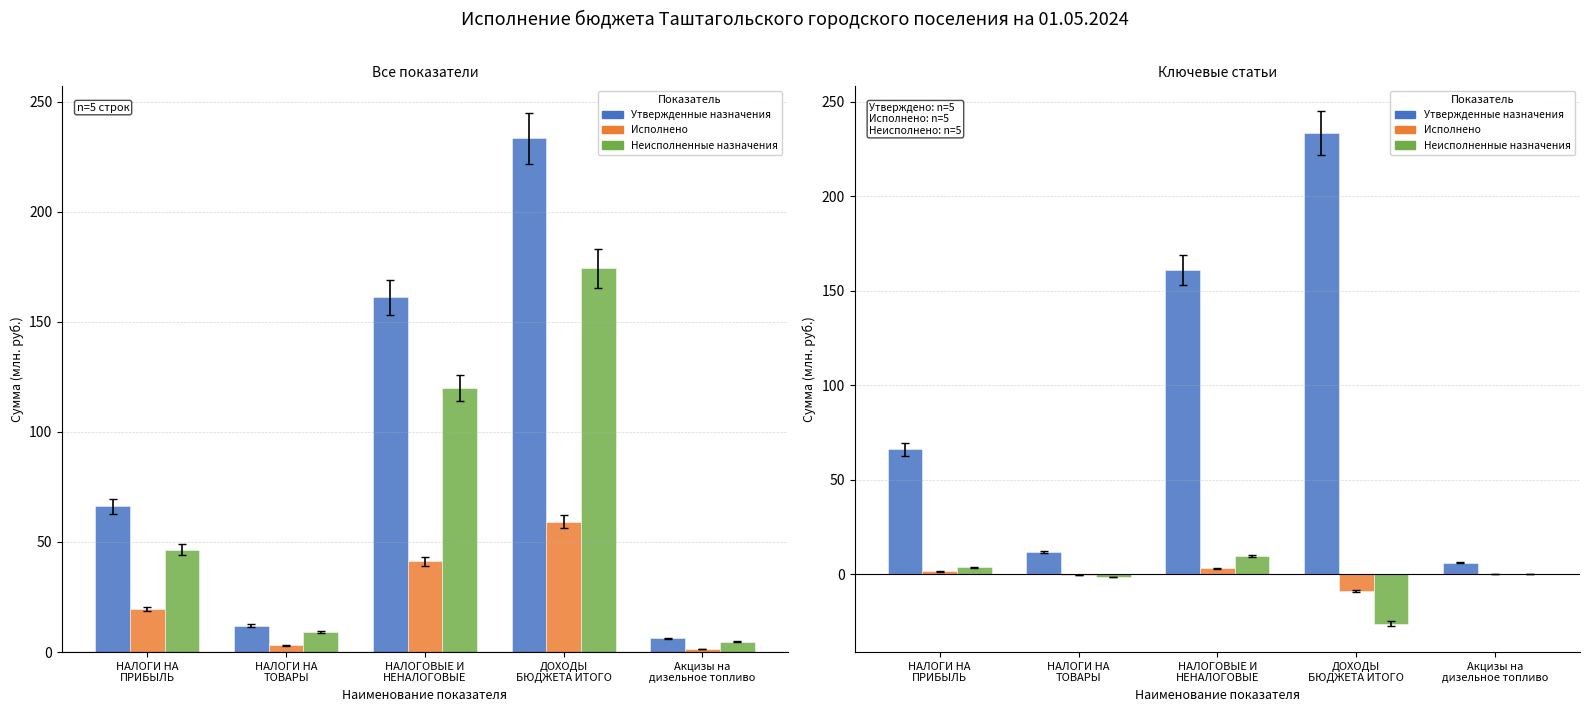

What is the average value of the Неисполненные назначения series?

-2.8